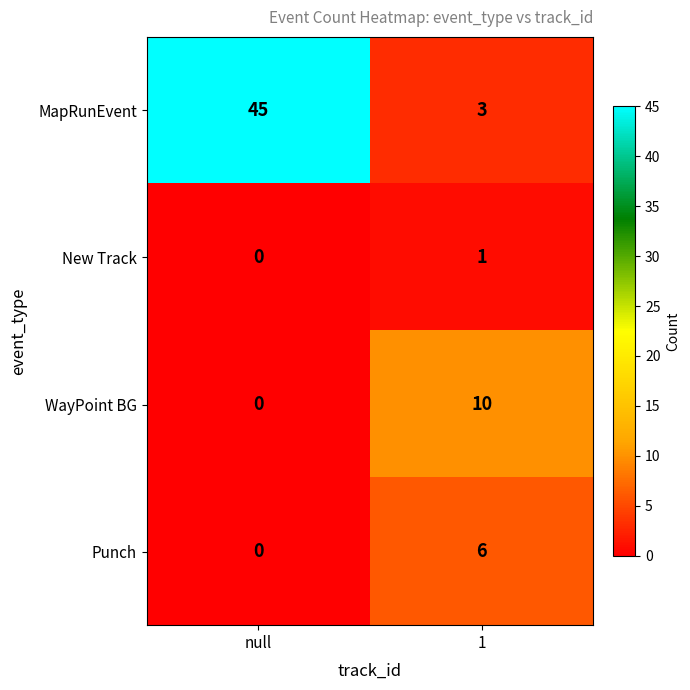

Rank the series by their maximum value, from highest to lowest.

MapRunEvent, WayPoint BG, Punch, New Track